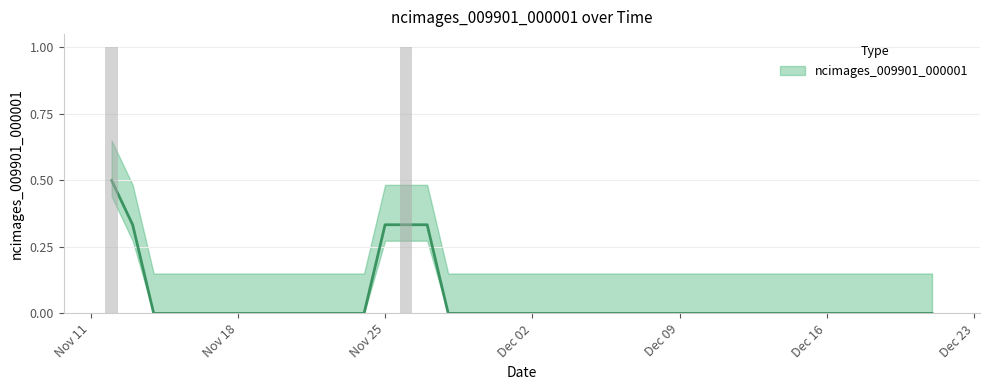

What is the sum of all values?

2